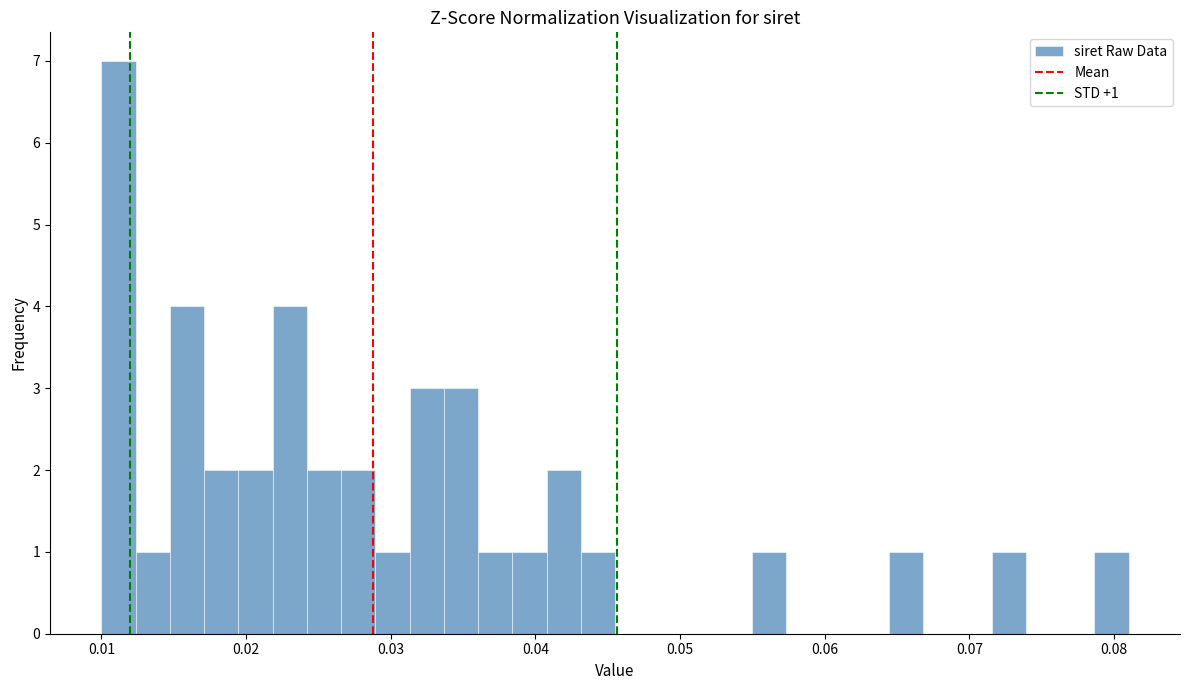

Around what value on the x-axis is the tallest bar? Give the approximate position of its centre, as read against the axis.

0.011